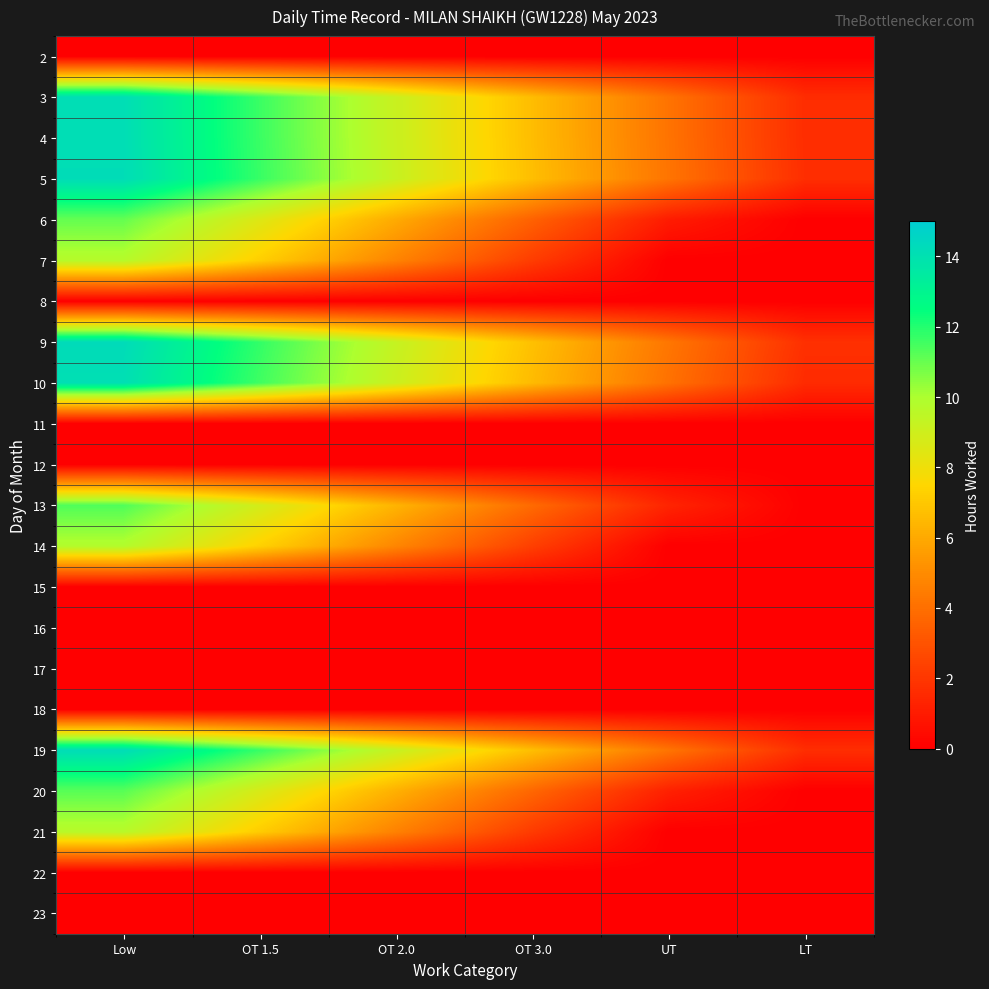

Reading right to left, transcribe all the data shown in this chart.

2: LT=0.0	UT=0.0	OT 3.0=0.0	OT 2.0=0.0	OT 1.5=0.0	Low=0.0
3: LT=1.6	UT=4.1	OT 3.0=6.6	OT 2.0=9.1	OT 1.5=11.6	Low=14.1
4: LT=1.7	UT=4.2	OT 3.0=6.7	OT 2.0=9.2	OT 1.5=11.7	Low=14.2
5: LT=1.7	UT=4.2	OT 3.0=6.7	OT 2.0=9.2	OT 1.5=11.7	Low=14.2
6: LT=0.0	UT=1.0	OT 3.0=3.5	OT 2.0=6.0	OT 1.5=8.5	Low=11.0
7: LT=0.0	UT=0.0	OT 3.0=2.2	OT 2.0=4.7	OT 1.5=7.2	Low=9.7
8: LT=0.0	UT=0.0	OT 3.0=0.0	OT 2.0=0.0	OT 1.5=0.0	Low=0.0
9: LT=1.8	UT=4.3	OT 3.0=6.8	OT 2.0=9.3	OT 1.5=11.8	Low=14.3
10: LT=1.6	UT=4.1	OT 3.0=6.6	OT 2.0=9.1	OT 1.5=11.6	Low=14.1
11: LT=0.0	UT=0.0	OT 3.0=0.0	OT 2.0=0.0	OT 1.5=0.0	Low=0.0
12: LT=0.0	UT=0.0	OT 3.0=0.0	OT 2.0=0.0	OT 1.5=0.0	Low=0.0
13: LT=0.0	UT=1.3	OT 3.0=3.8	OT 2.0=6.3	OT 1.5=8.8	Low=11.3
14: LT=0.0	UT=0.0	OT 3.0=2.3	OT 2.0=4.8	OT 1.5=7.3	Low=9.8
15: LT=0.0	UT=0.0	OT 3.0=0.0	OT 2.0=0.0	OT 1.5=0.0	Low=0.0
16: LT=0.0	UT=0.0	OT 3.0=0.0	OT 2.0=0.0	OT 1.5=0.0	Low=0.0
17: LT=0.0	UT=0.0	OT 3.0=0.0	OT 2.0=0.0	OT 1.5=0.0	Low=0.0
18: LT=0.0	UT=0.0	OT 3.0=0.0	OT 2.0=0.0	OT 1.5=0.0	Low=0.0
19: LT=1.7	UT=4.2	OT 3.0=6.7	OT 2.0=9.2	OT 1.5=11.7	Low=14.2
20: LT=0.0	UT=1.2	OT 3.0=3.7	OT 2.0=6.2	OT 1.5=8.7	Low=11.2
21: LT=0.0	UT=0.0	OT 3.0=2.2	OT 2.0=4.7	OT 1.5=7.2	Low=9.7
22: LT=0.0	UT=0.0	OT 3.0=0.0	OT 2.0=0.0	OT 1.5=0.0	Low=0.0
23: LT=0.0	UT=0.0	OT 3.0=0.0	OT 2.0=0.0	OT 1.5=0.0	Low=0.0